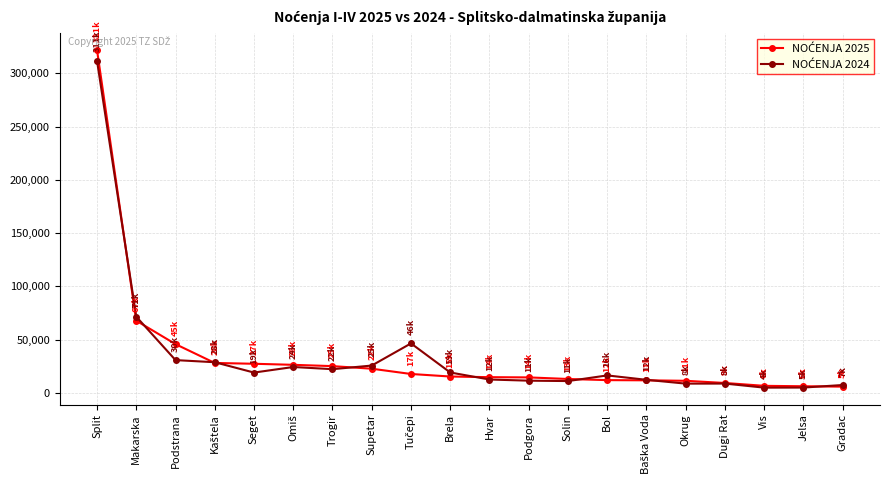

At which category is the sum across all series the highest?

Split